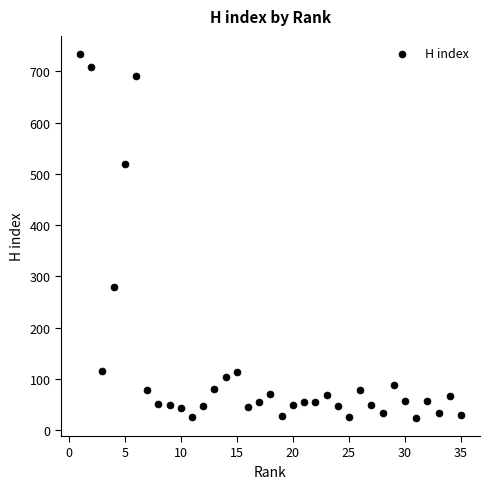

What Y value in the scatter plot is closest to 379?

280